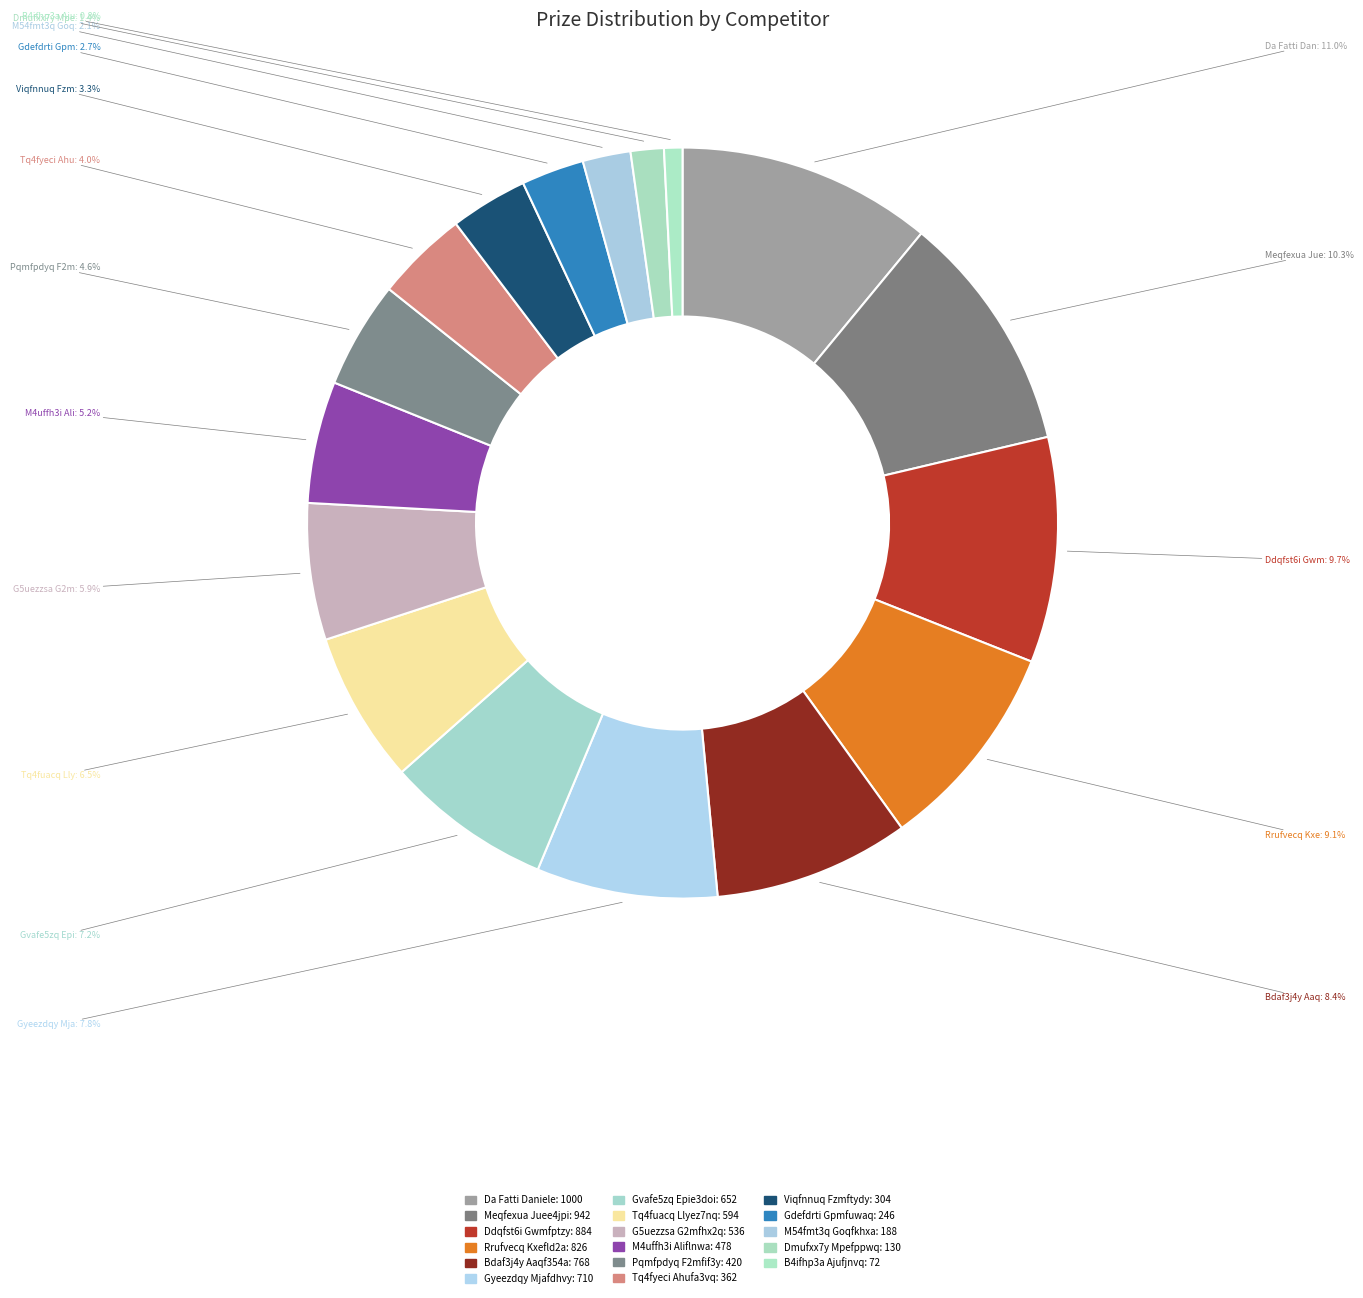

To the nearest percent, what percentage of the pie is M54fmt3q Goqfkhxa?

2%